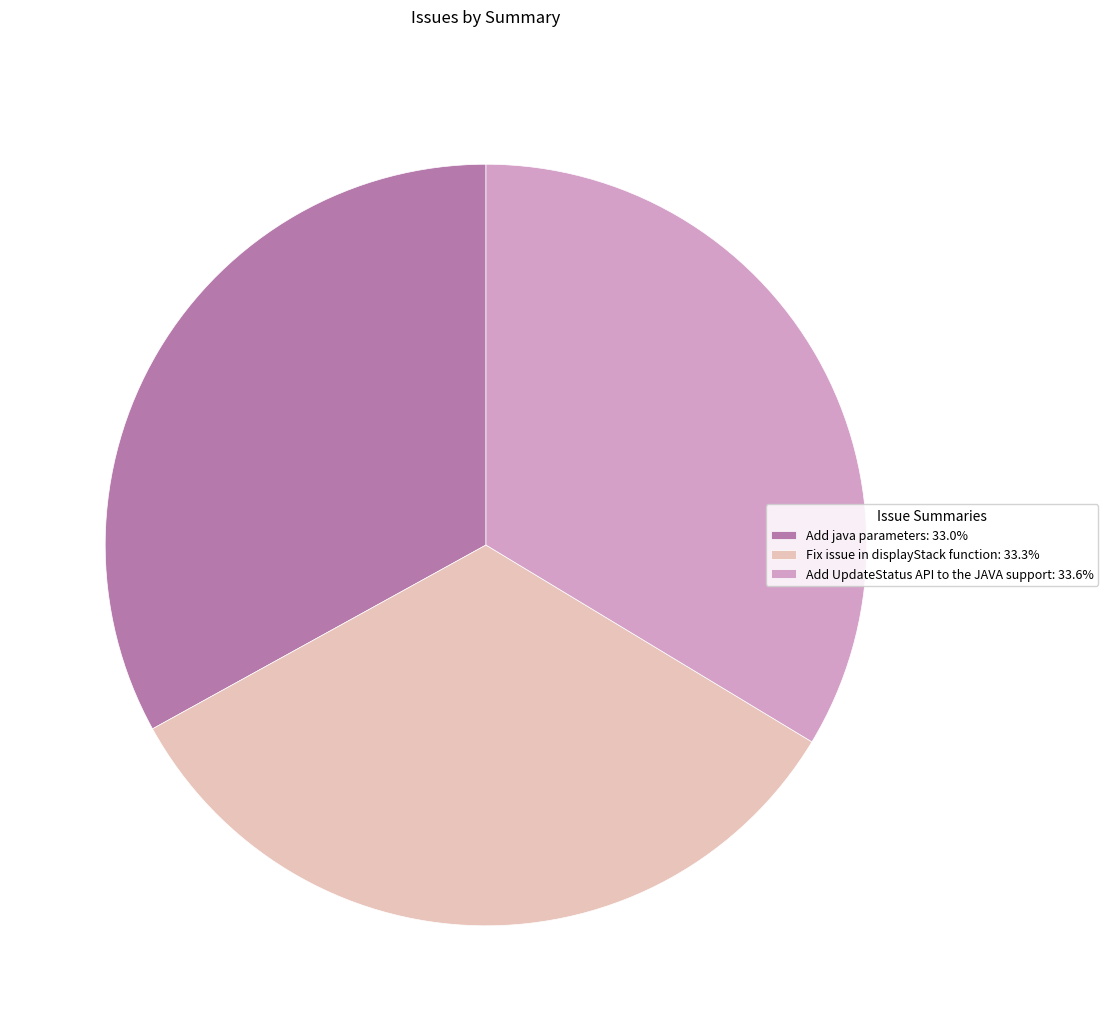

How many segments does this pie chart have?

3